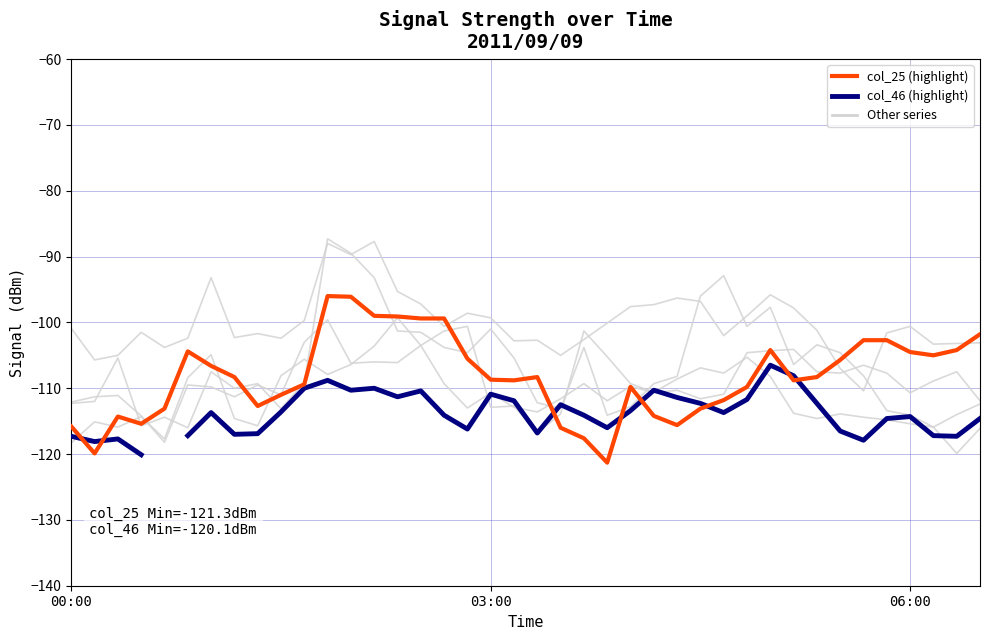

What is the maximum value for col_12?

-87.7